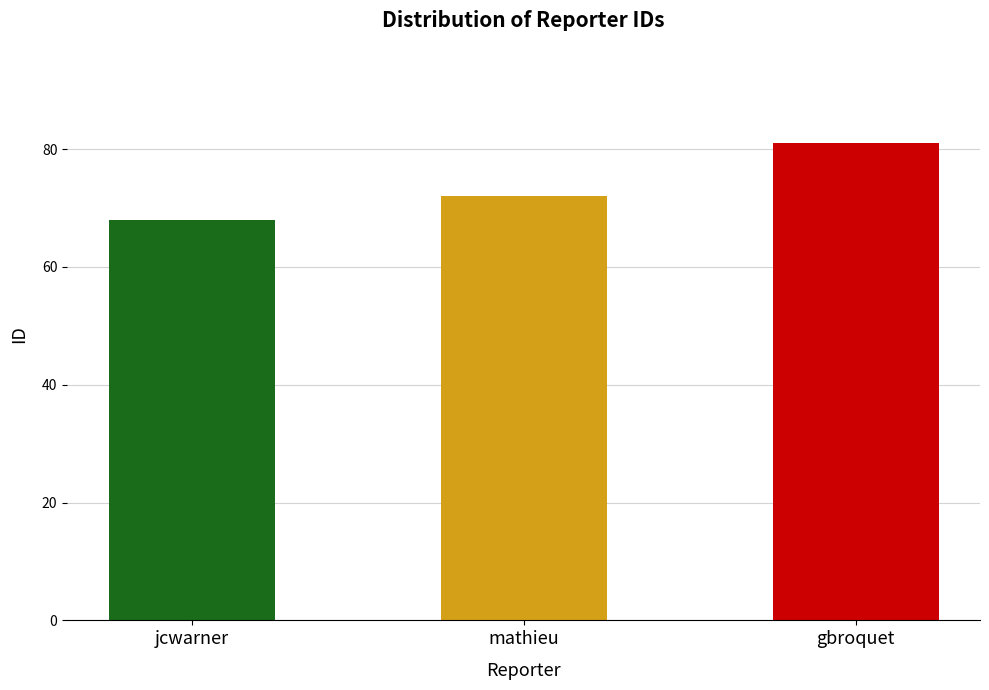

Between mathieu and gbroquet, which is larger?

gbroquet